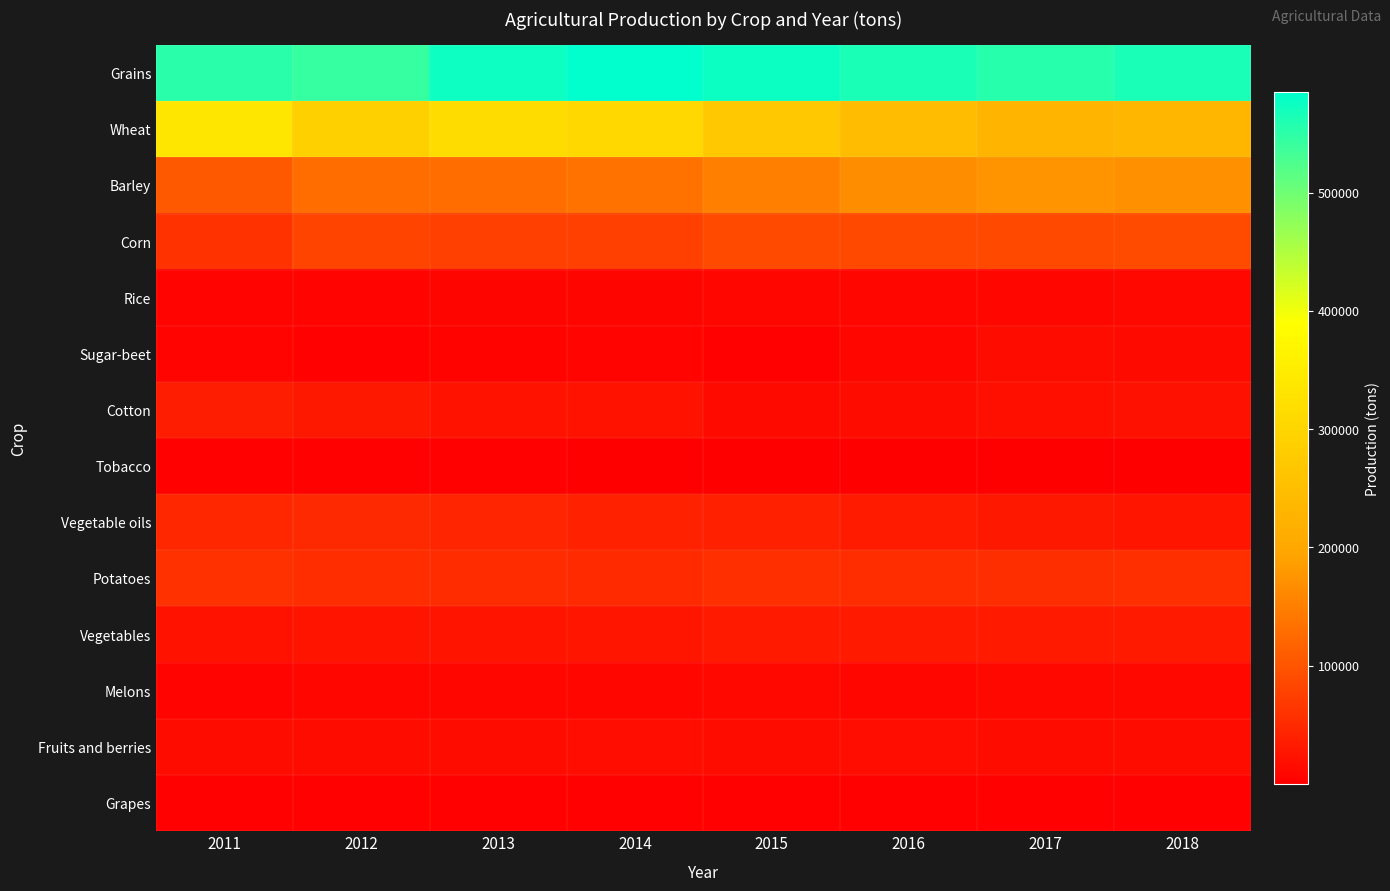

Reading left to right, transcribe all the data shown in this chart.

Grains: 2011=552504	2012=542848	2013=573895	2014=584712	2015=575289	2016=563693	2017=554889	2018=564226
Wheat: 2011=336070	2012=287716	2013=313840	2014=306955	2015=269912	2016=245587	2017=226512	2018=232003
Barley: 2011=105988	2012=127725	2013=127940	2014=135067	2015=151557	2016=165960	2017=174612	2018=171214
Corn: 2011=59868	2012=80317	2013=76441	2014=76277	2015=88603	2016=87770	2017=86468	2018=89912
Rice: 2011=6188	2012=7006	2013=7623	2014=7838	2015=8317	2016=9638	2017=10415	2018=11035
Sugar-beet: 2011=6582	2012=4268	2013=5345	2014=6170	2015=3981	2016=9719	2017=15162	2018=13830
Cotton: 2011=35395	2012=28958	2013=22136	2014=22172	2015=13313	2016=15599	2017=19064	2018=21443
Tobacco: 2011=3889	2012=3258	2013=2979	2014=1882	2015=541	2016=179	2017=601	2018=669
Vegetable oils: 2011=47642	2012=49375	2013=44740	2014=39015	2015=38273	2016=33282	2017=29111	2018=26396
Potatoes: 2011=58767	2012=54725	2013=53535	2014=51199	2015=56705	2016=54585	2017=55334	2018=56756
Vegetables: 2011=24112	2012=24775	2013=25032	2014=26175	2015=31156	2016=31224	2017=31523	2018=31916
Melons: 2011=6463	2012=8331	2013=8181	2014=8756	2015=10859	2016=10241	2017=11188	2018=10808
Fruits and berries: 2011=15268	2012=15322	2013=15580	2014=16596	2015=16091	2016=16177	2017=16047	2018=16141
Grapes: 2011=4483	2012=4355	2013=3881	2014=3885	2015=3791	2016=3740	2017=3056	2018=2981